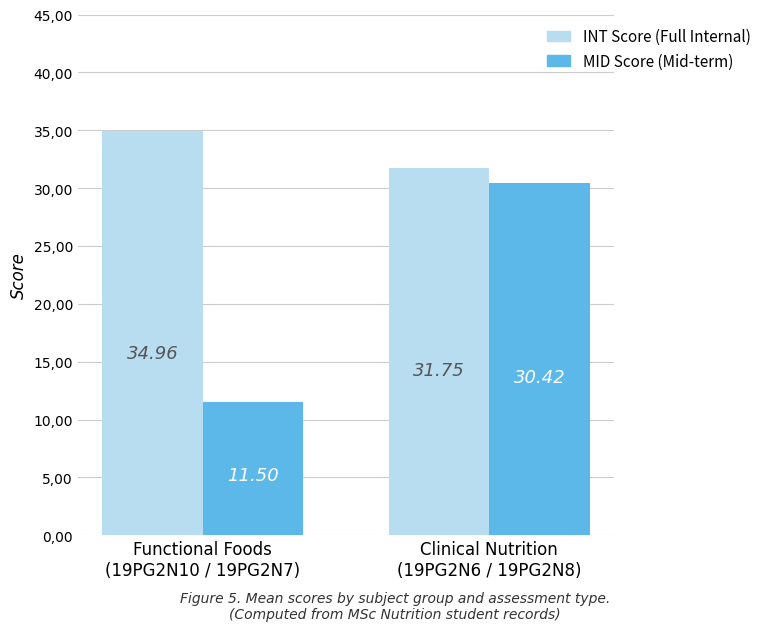

Rank the series by their average value, from lowest to highest.

MID Score (Mid-term), INT Score (Full Internal)